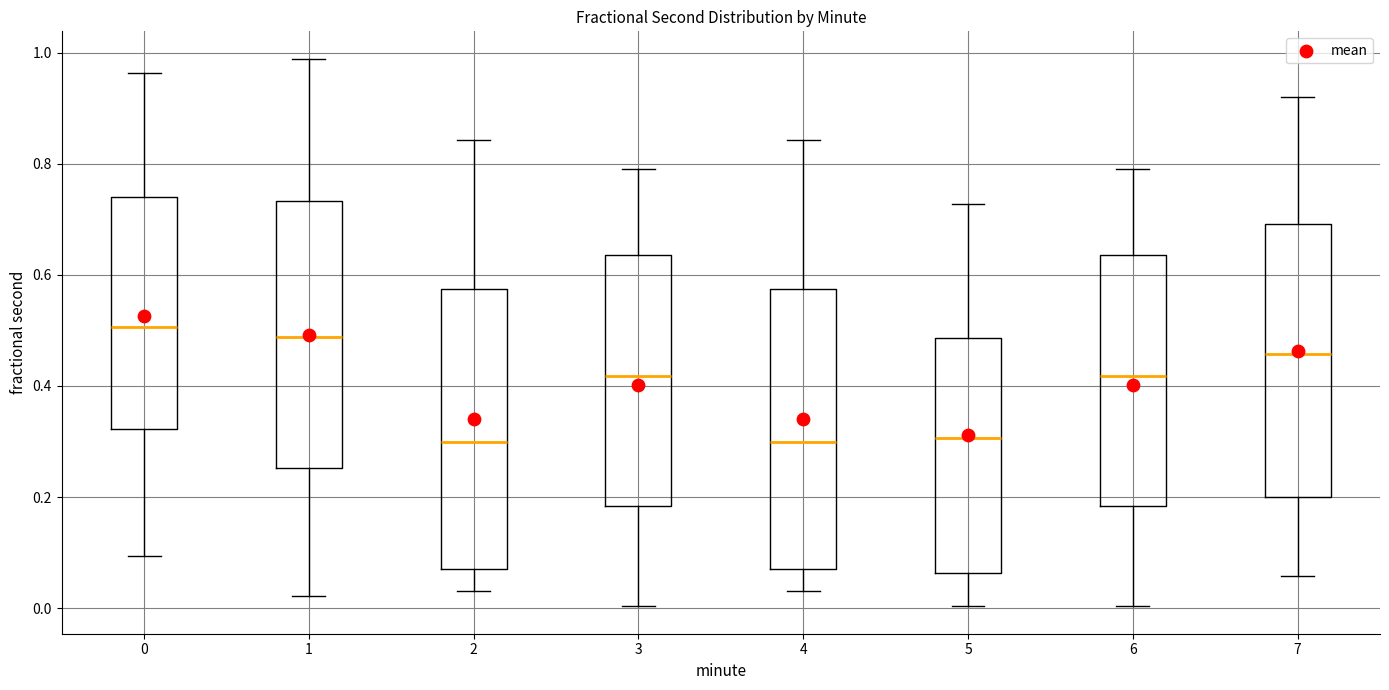

Reading left to right, read every box against the y-axis: the position of its median line, the range the box covers, and the ends of its whiskers. The values are not printed on the chart, so give them approximately, as read against the axis.

0: median 0.50, box 0.32 to 0.74, whiskers 0.10 to 0.96
1: median 0.48, box 0.26 to 0.74, whiskers 0.02 to 0.98
2: median 0.30, box 0.08 to 0.58, whiskers 0.04 to 0.84
3: median 0.42, box 0.18 to 0.64, whiskers 0.00 to 0.80
4: median 0.30, box 0.08 to 0.58, whiskers 0.04 to 0.84
5: median 0.30, box 0.06 to 0.48, whiskers 0.00 to 0.72
6: median 0.42, box 0.18 to 0.64, whiskers 0.00 to 0.80
7: median 0.46, box 0.20 to 0.70, whiskers 0.06 to 0.92